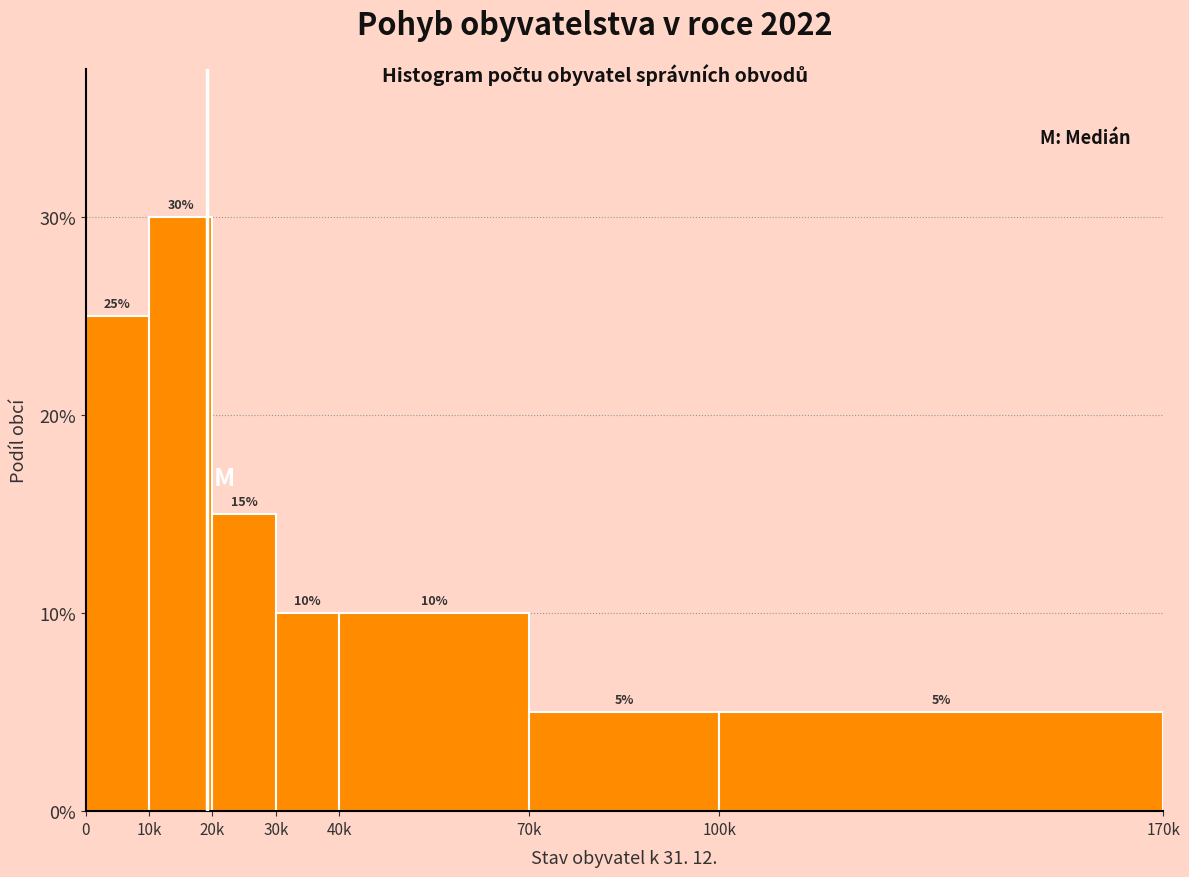

Reading right to left, transcribe all the data shown in this chart.

100k=5	70k=5	40k=10	30k=10	20k=15	10k=30	0=25